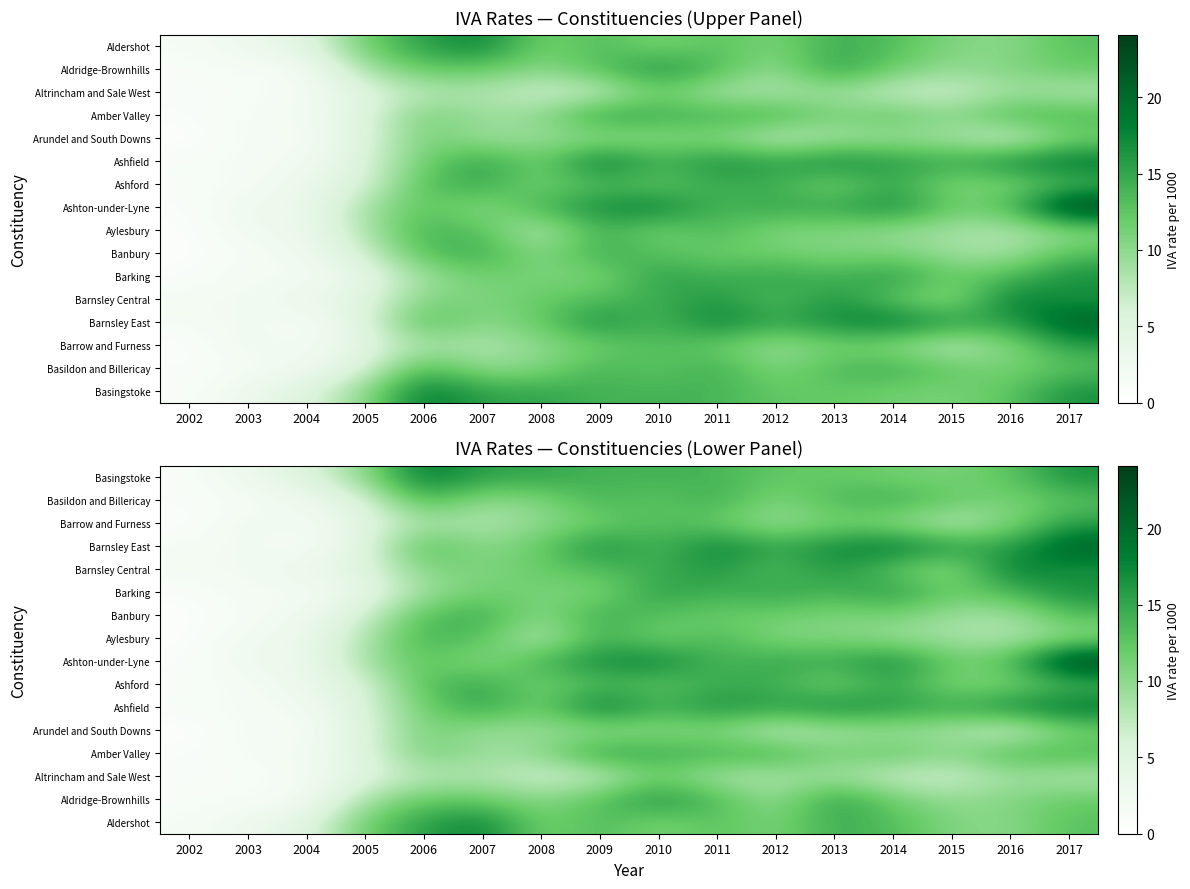

At how many categories does at least one series exceed 18?

7